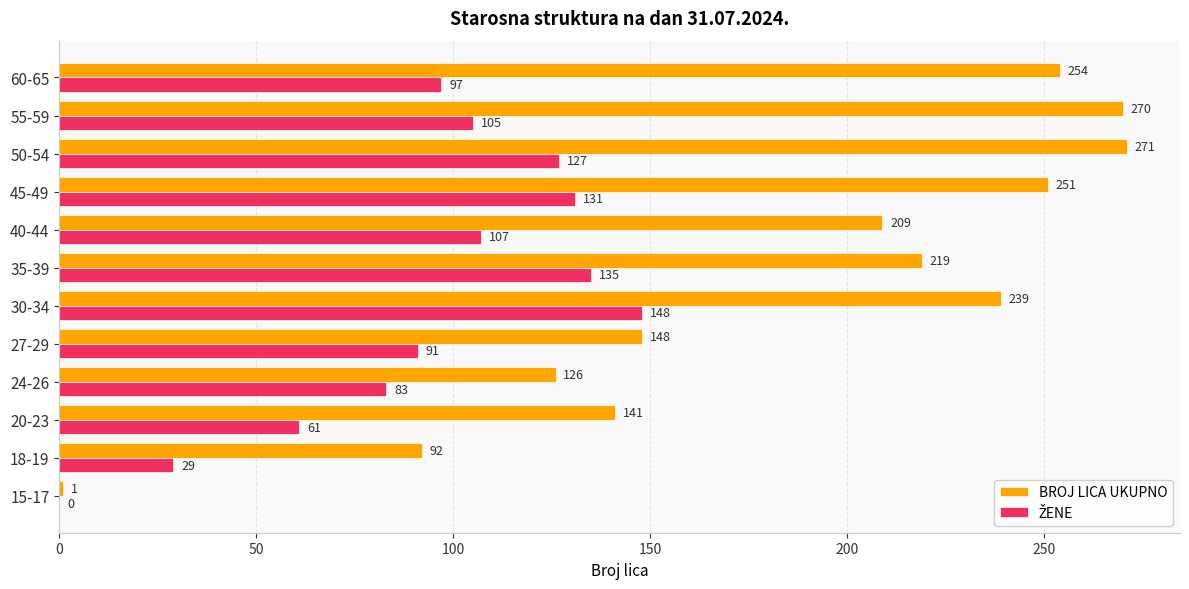

What is the sum of all BROJ LICA UKUPNO values?

2221